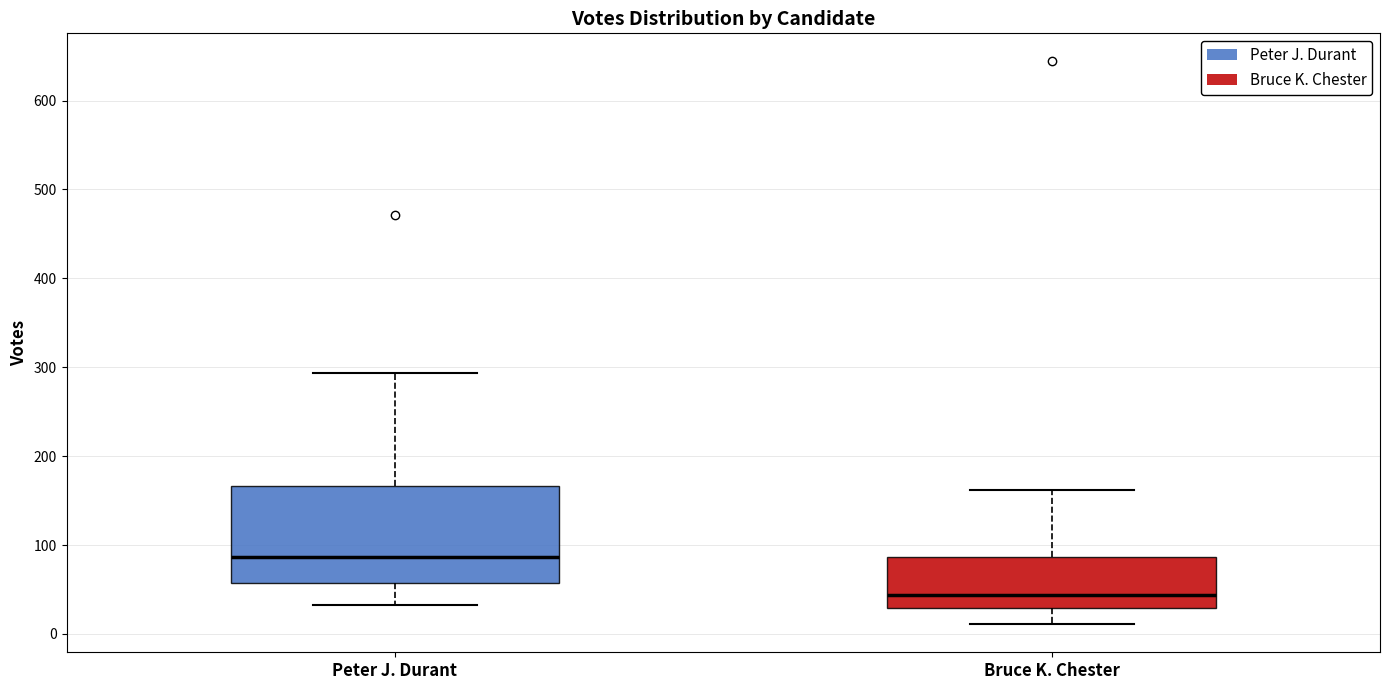

Reading left to right, transcribe this box plot: for each box, give where its median line is, the range the box spans, and where its two whiskers end, as read against the y-axis. The values are not printed on the chart, so give them approximately, as read against the axis.

Peter J. Durant: median 90, box 60 to 170, whiskers 30 to 290
Bruce K. Chester: median 40, box 30 to 90, whiskers 10 to 160